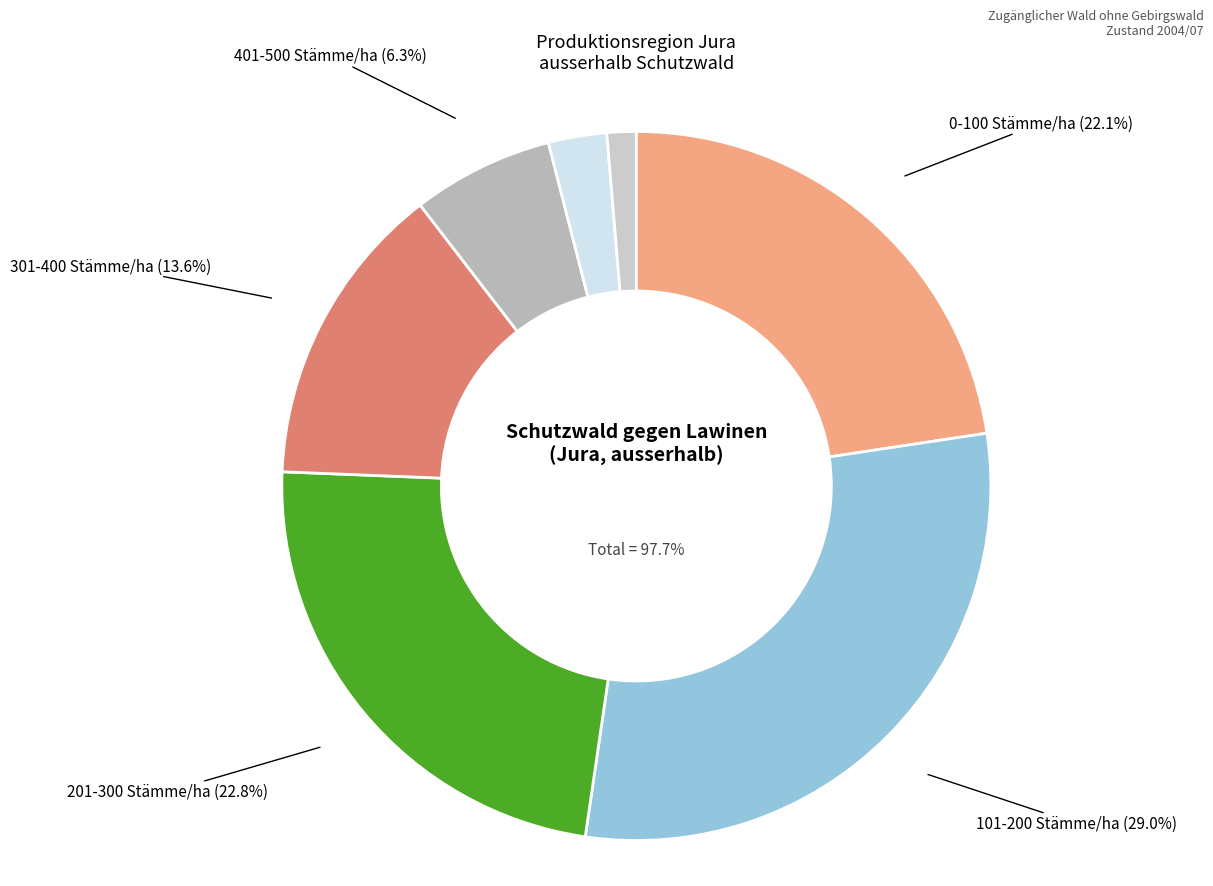

Count the number of slices in the pie.

7